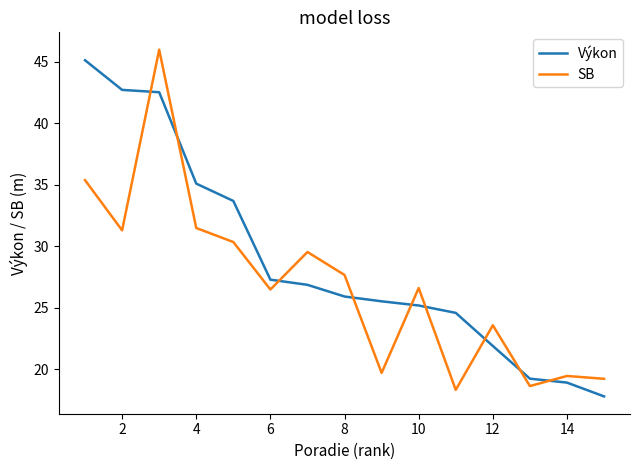

Is this an area chart (filled region under the line)?

No